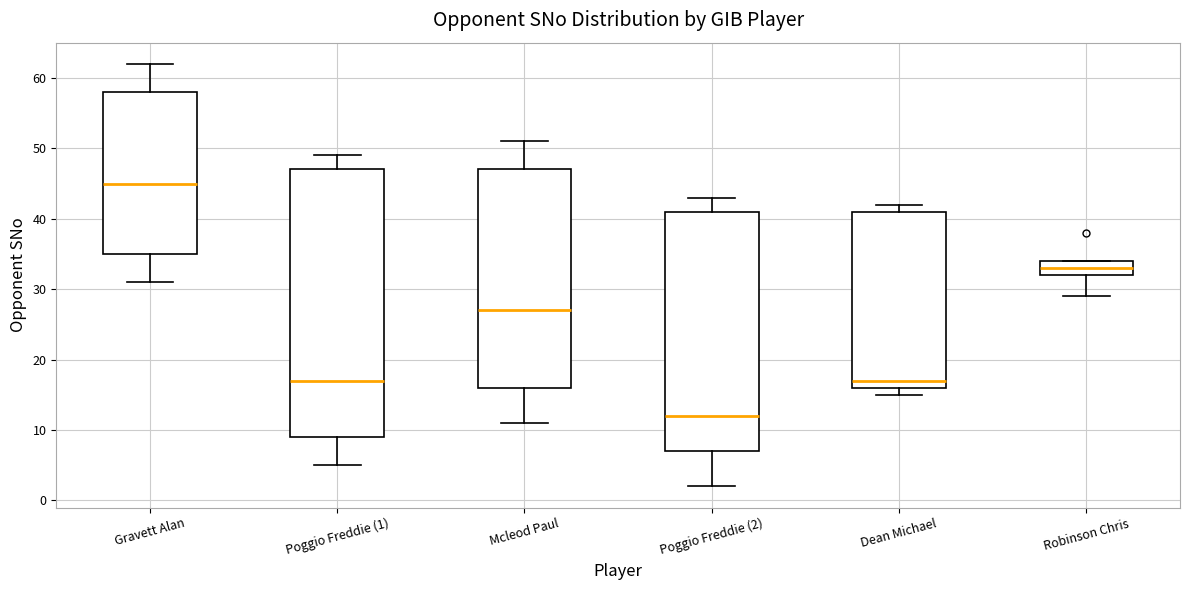

Reading left to right, read every box against the y-axis: the position of its median line, the range the box covers, and the ends of its whiskers. The values are not printed on the chart, so give them approximately, as read against the axis.

Gravett Alan: median 45, box 35 to 58, whiskers 31 to 62
Poggio Freddie (1): median 17, box 9 to 47, whiskers 5 to 49
Mcleod Paul: median 27, box 16 to 47, whiskers 11 to 51
Poggio Freddie (2): median 12, box 7 to 41, whiskers 2 to 43
Dean Michael: median 17, box 16 to 41, whiskers 15 to 42
Robinson Chris: median 33, box 32 to 34, whiskers 29 to 34